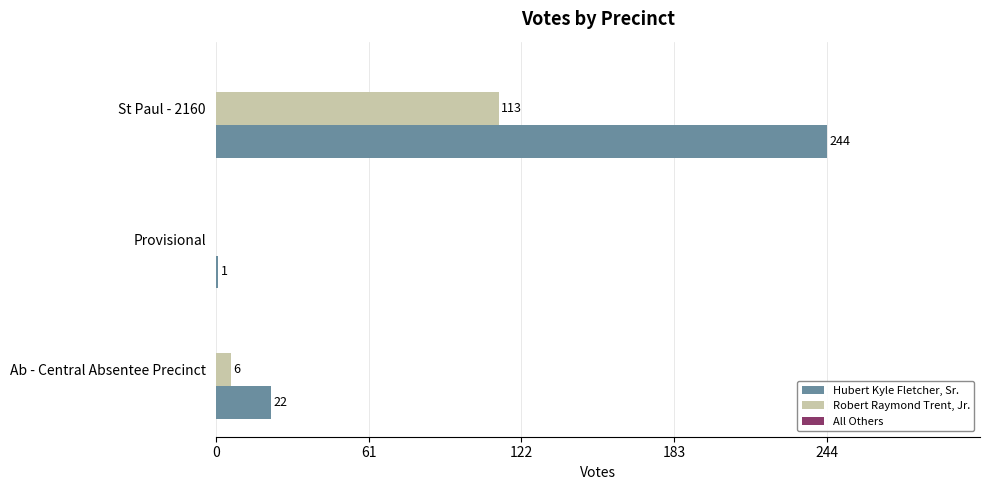

The Robert Raymond Trent, Jr. series shows 0 at Provisional. True or false?

True